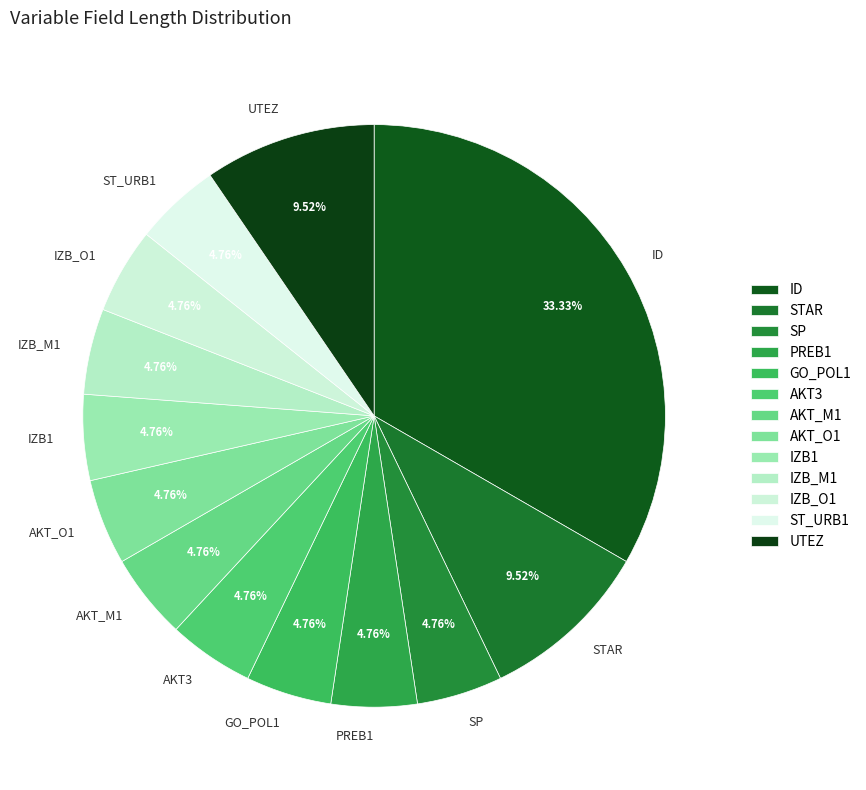

Which category has the biggest portion of the pie?

ID